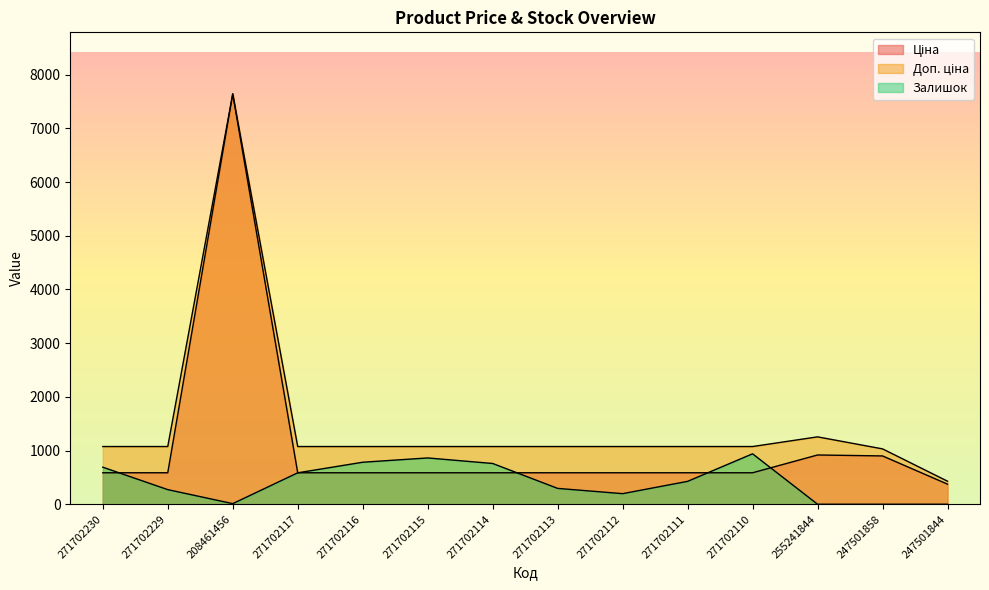

What is the difference between the maximum and minimum values in the Залишок series?

939.0